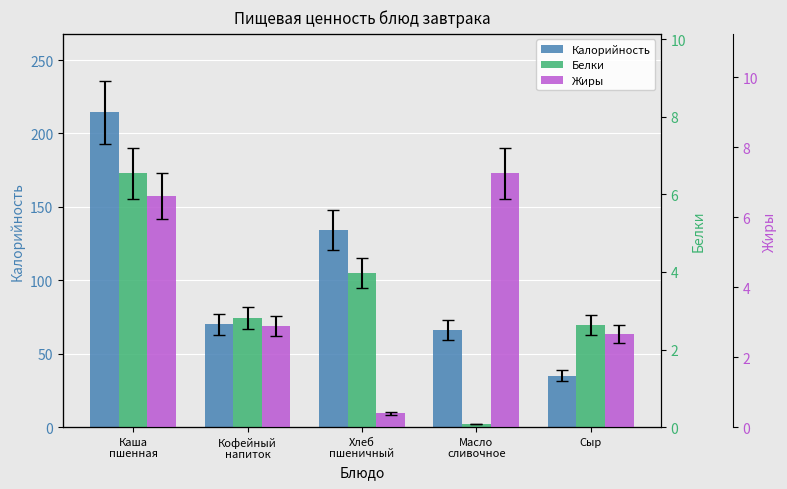

What is the sum of all Жиры values?

19.8